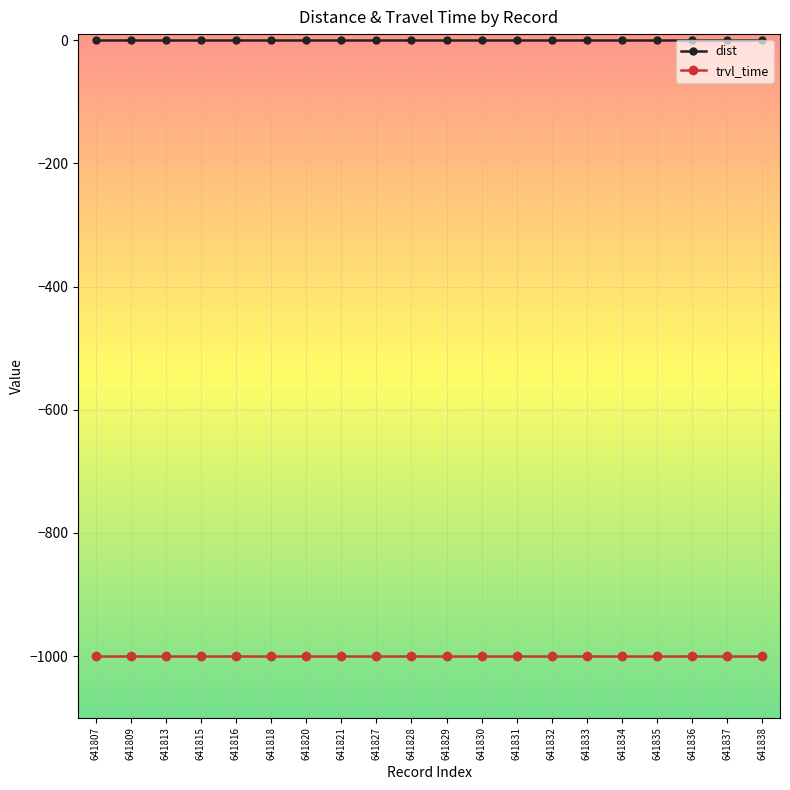

Reading left to right, list all the values displayed in this chart.

dist: 641807=0	641809=0	641813=0	641815=0	641816=0	641818=0	641820=0	641821=0	641827=0	641828=0	641829=0	641830=0	641831=0	641832=0	641833=0	641834=0	641835=0	641836=0	641837=0	641838=0
trvl_time: 641807=-999	641809=-999	641813=-999	641815=-999	641816=-999	641818=-999	641820=-999	641821=-999	641827=-999	641828=-999	641829=-999	641830=-999	641831=-999	641832=-999	641833=-999	641834=-999	641835=-999	641836=-999	641837=-999	641838=-999